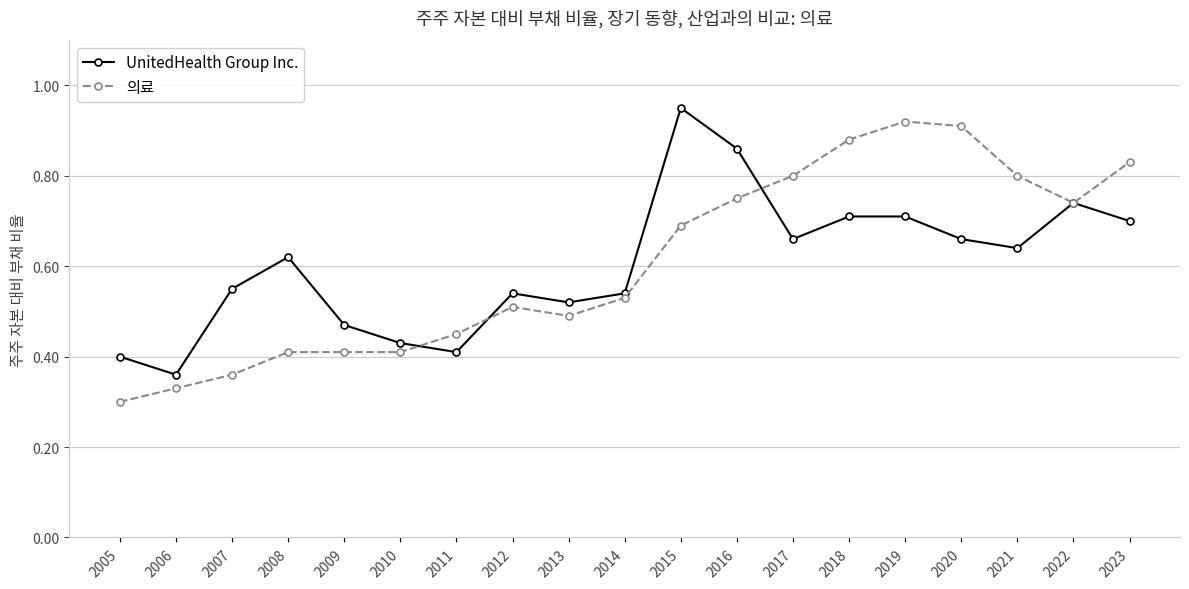

Where do 의료 and UnitedHealth Group Inc. first cross each other?

2010 and 2011